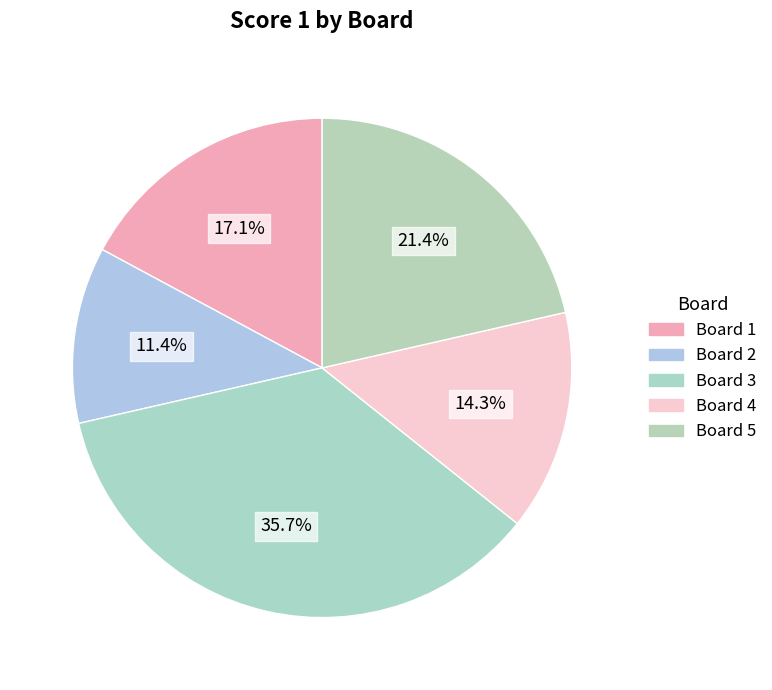

Count the number of slices in the pie.

5